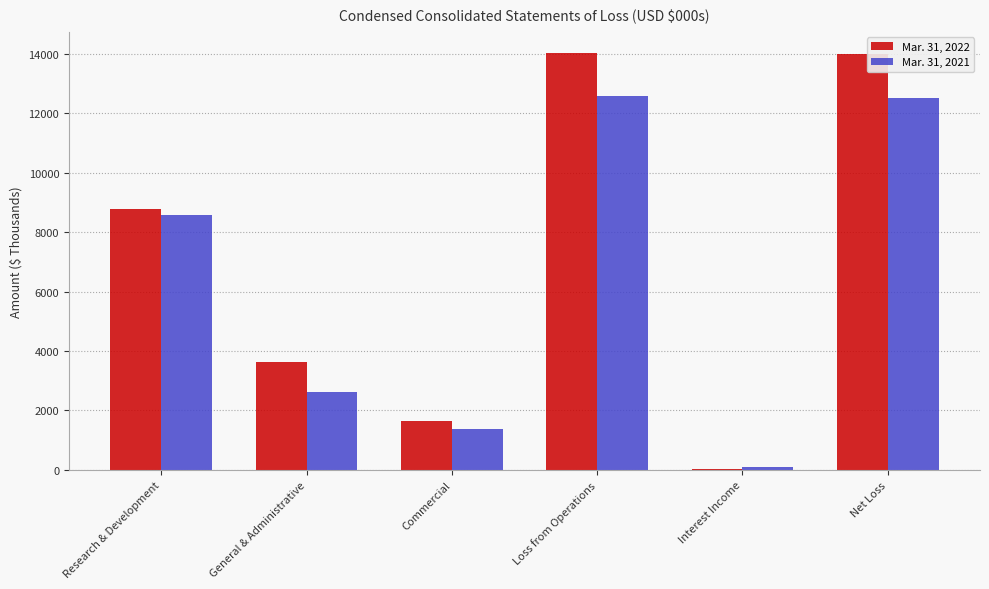

Does the chart contain stacked bars?

No